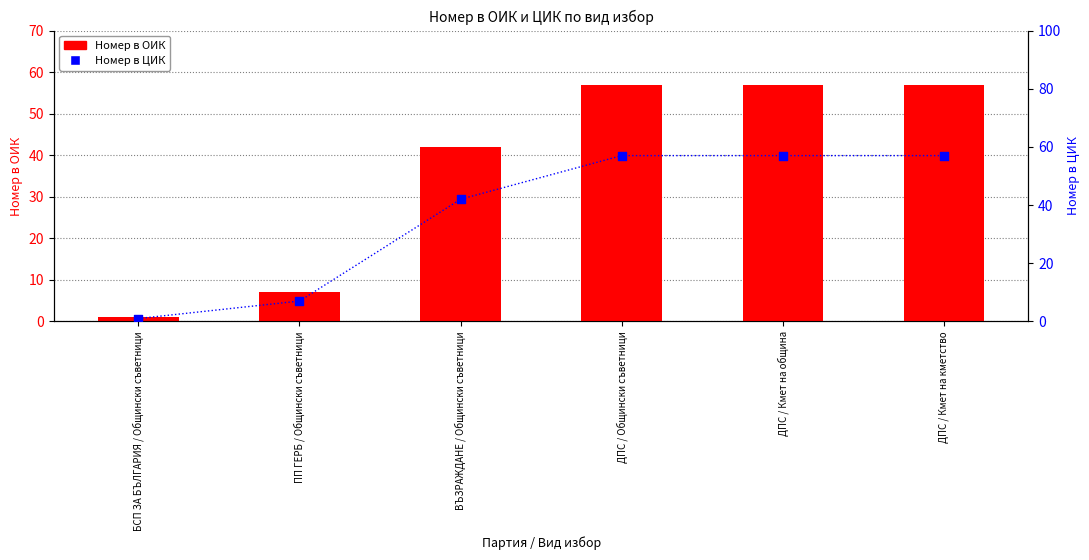

Which series reaches the minimum Y coordinate?

Номер в ОИК